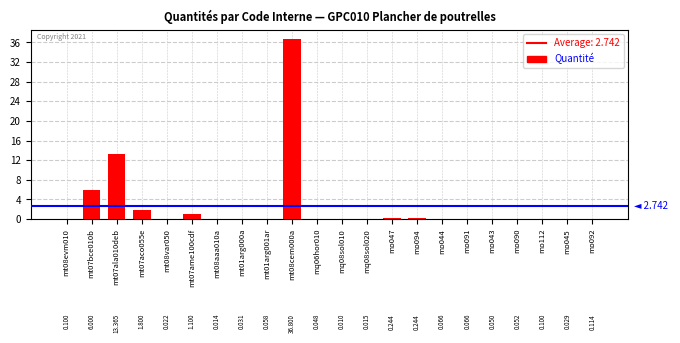

Where is the data nearest to the value 18?

mt07ala010deb